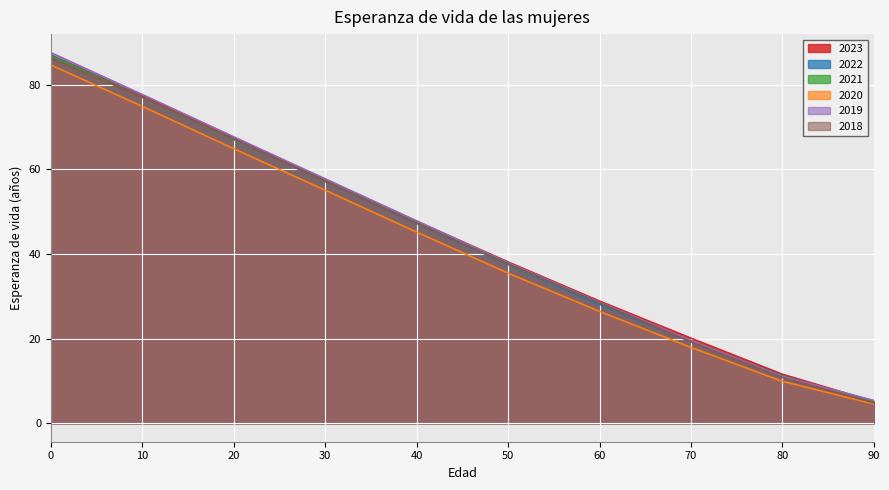

How many series are shown in this chart?

6